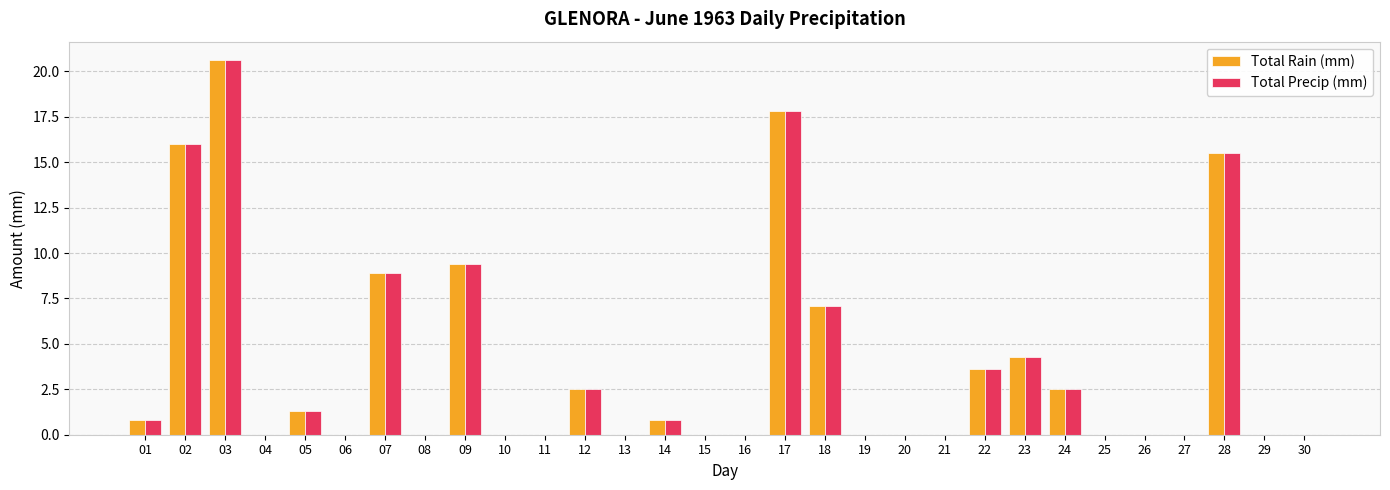

What are all the series names shown in the legend?

Total Rain (mm), Total Precip (mm)